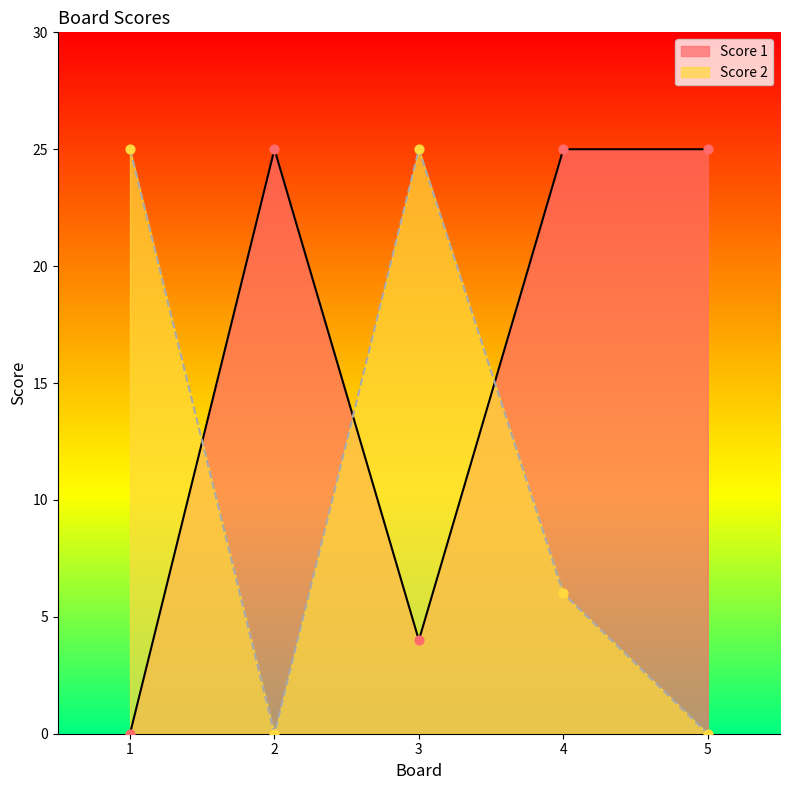

What is the total value across all series at 4?

31